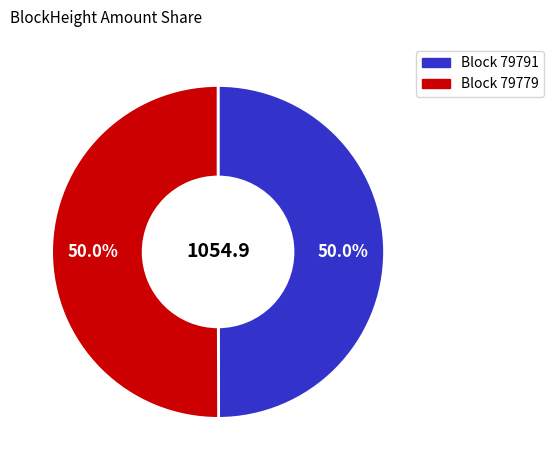

Rank the categories by value from lowest to highest.

79791, 79779